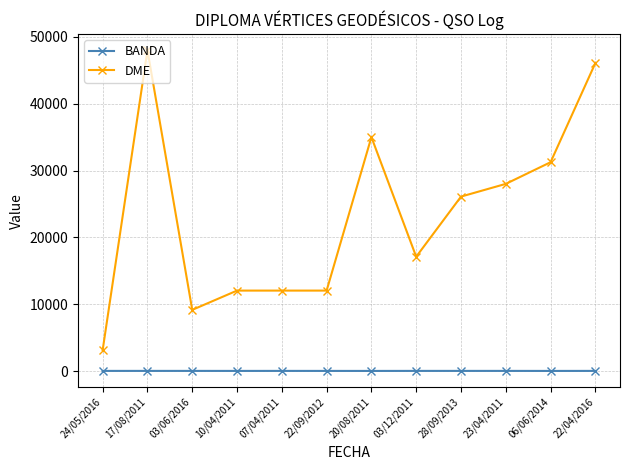

True or false: DME and BANDA intersect in this chart.

False